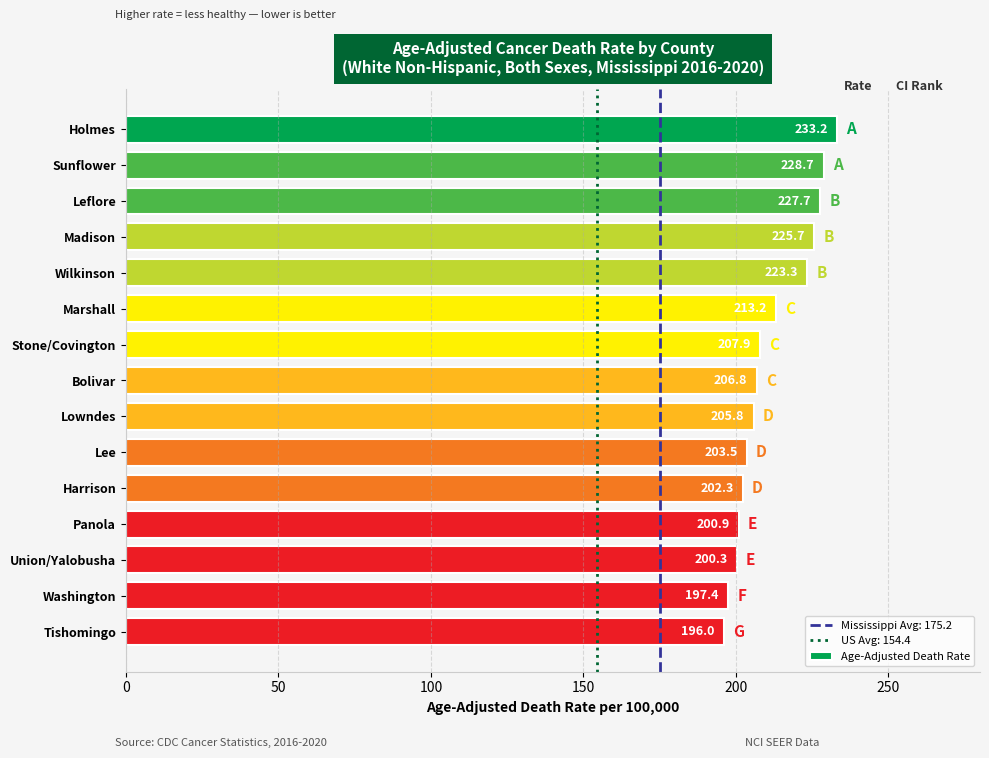

Count the number of data series in this chart.

1